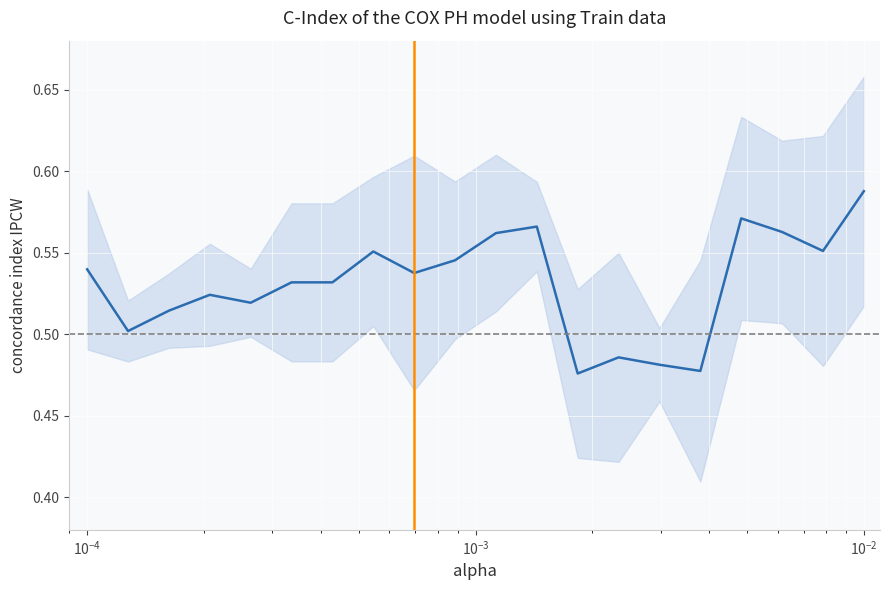

Reading right to left, extract all data points from this chart.

0.6	0.6	0.6	0.6	0.5	0.5	0.5	0.5	0.6	0.6	0.5	0.5	0.6	0.5	0.5	0.5	0.5	0.5	0.5	0.5